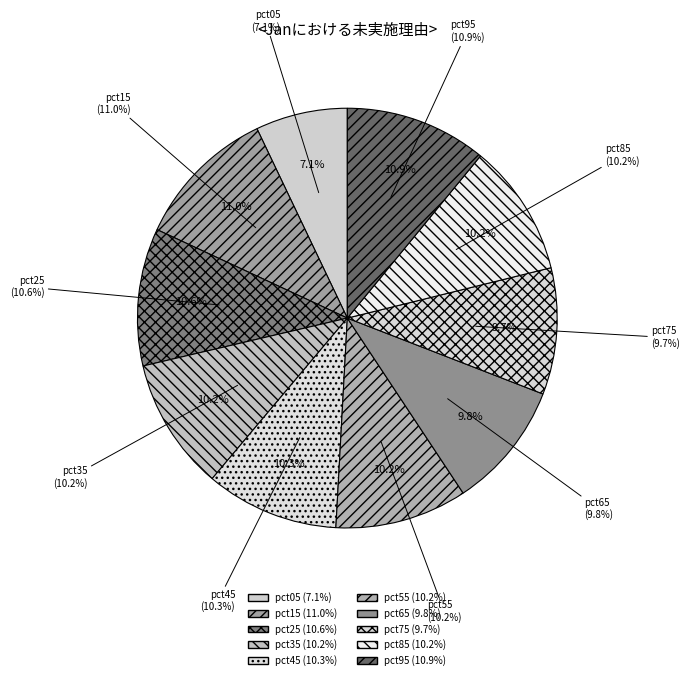

How many slices are in this pie chart?

10